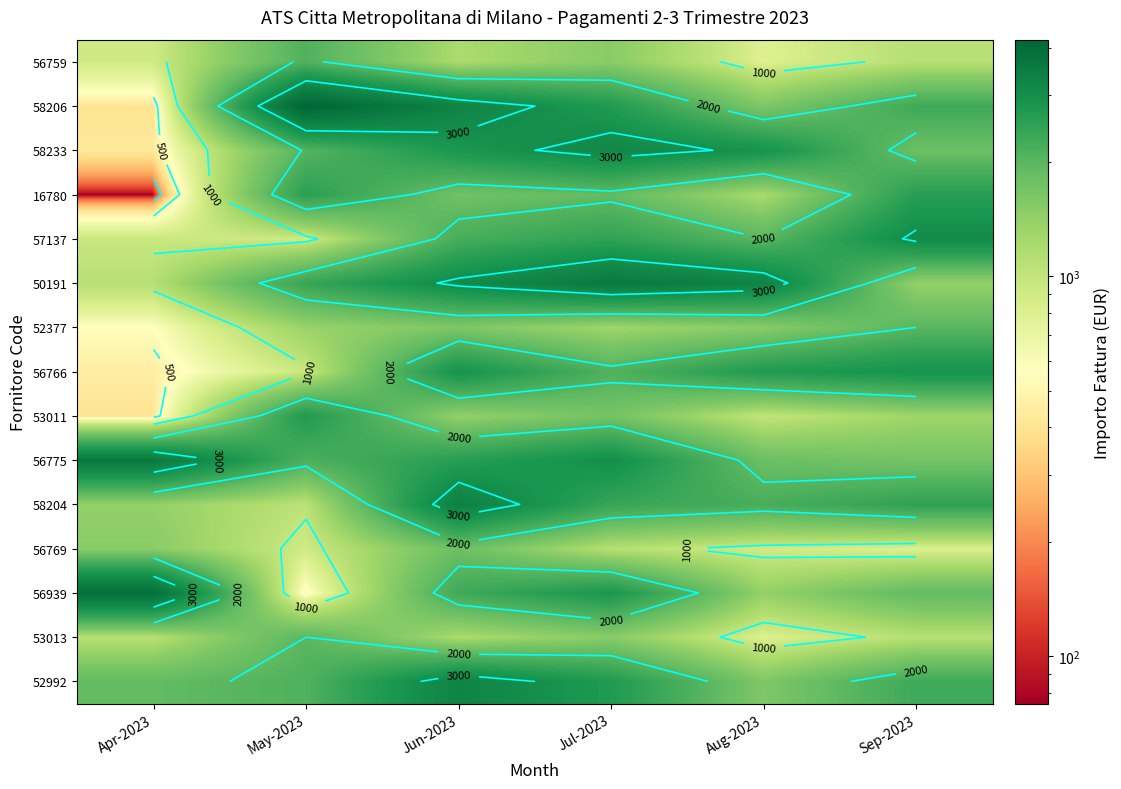

Which series changed the most between Apr-2023 and Sep-2023?

16780